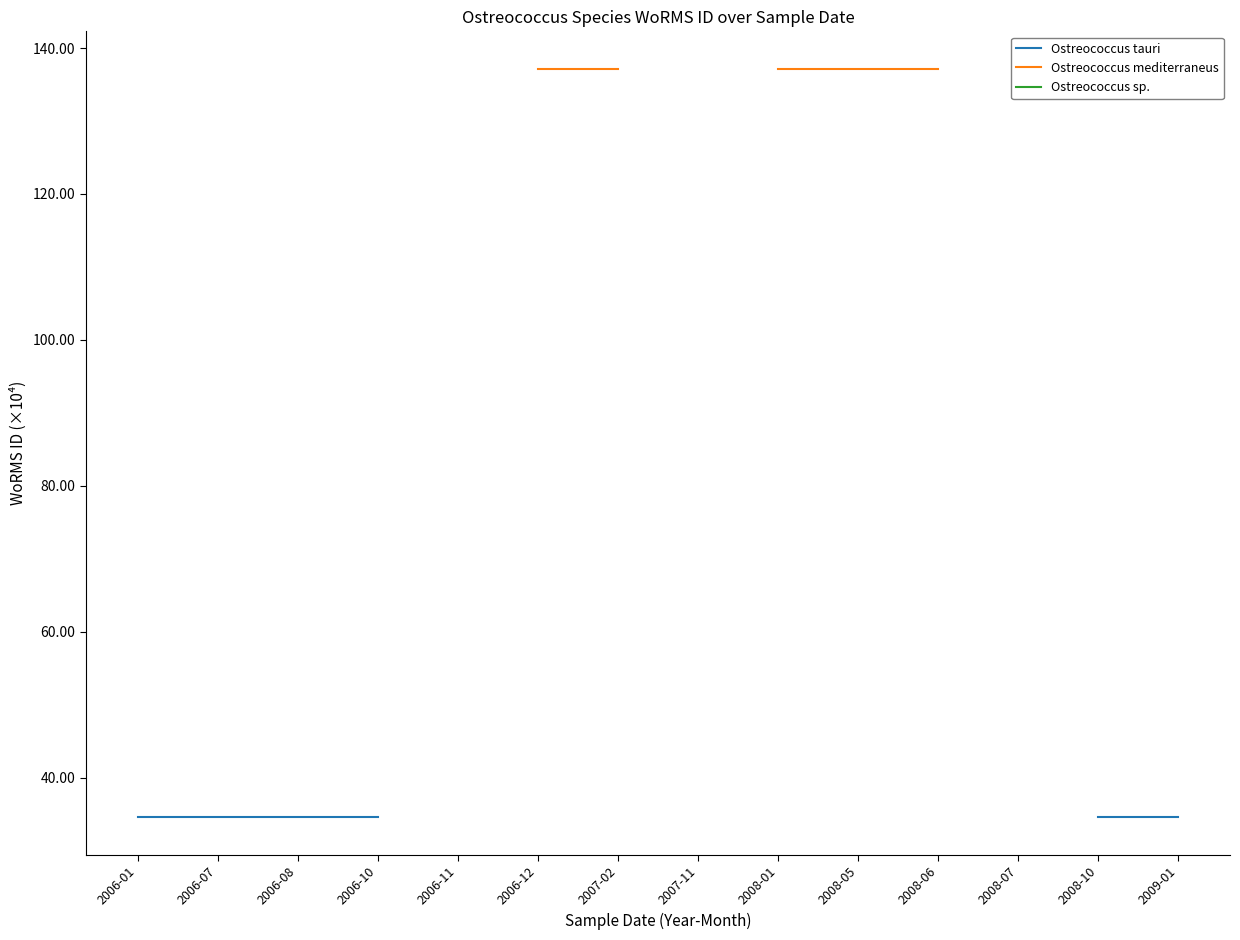

How many lines are shown in the chart?

3